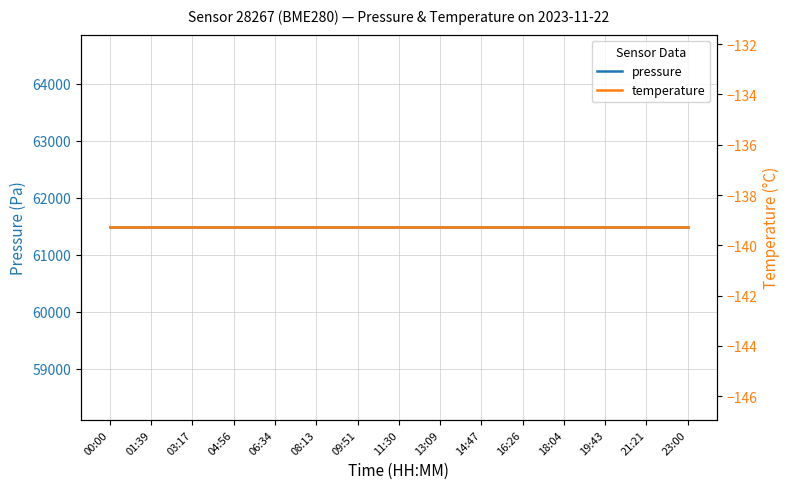

The value of temperature at 03:17 is -54.5. True or false?

False